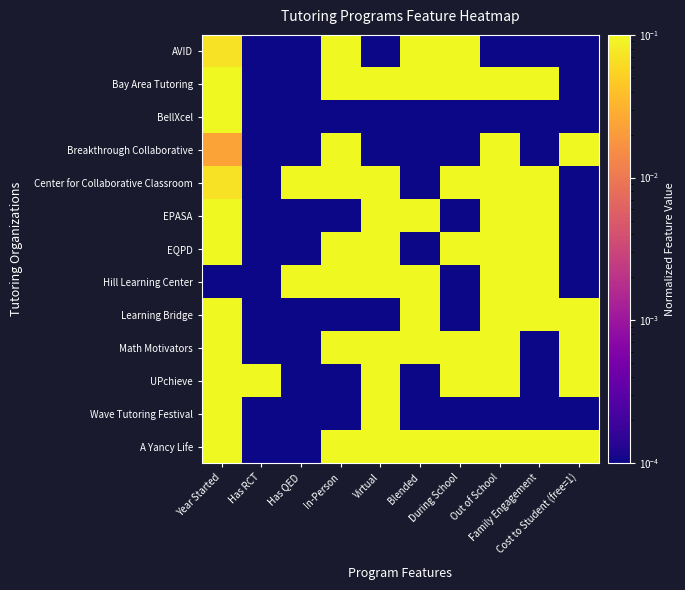

How many series are shown in this chart?

13